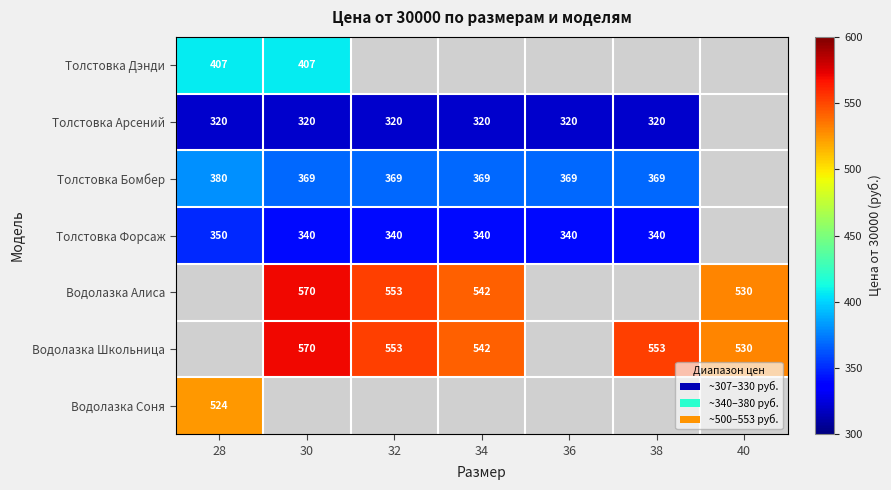

What is the minimum value shown in the chart?

320.0